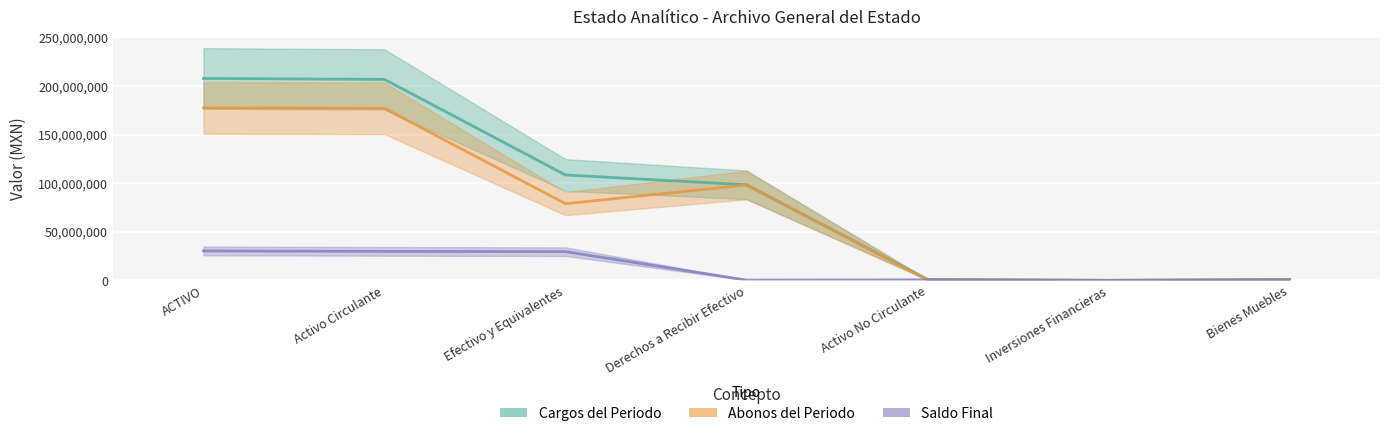

What position from the left is Derechos a Recibir Efectivo?

4